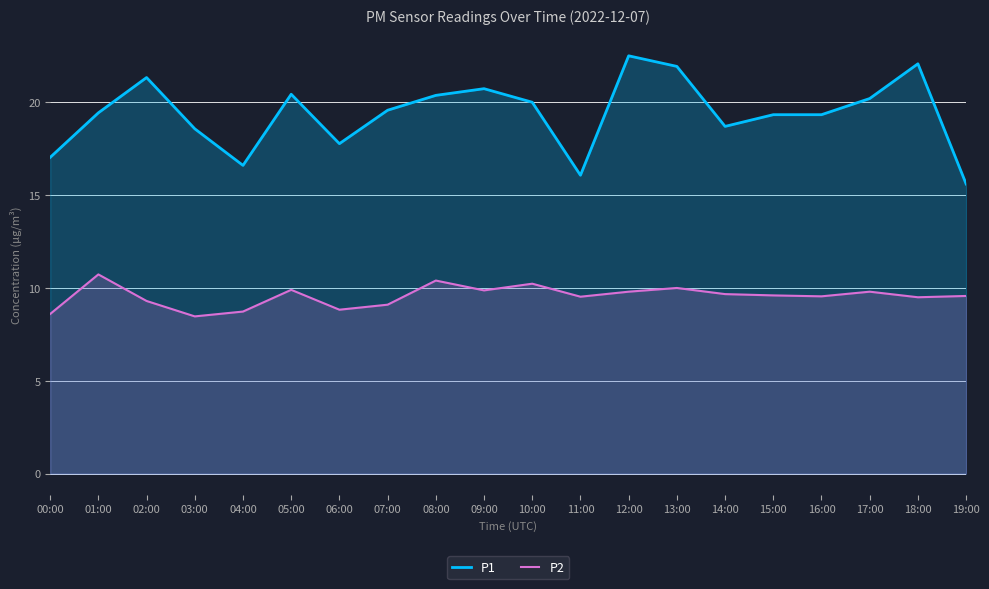

What is the average value of the P2 series?

9.6